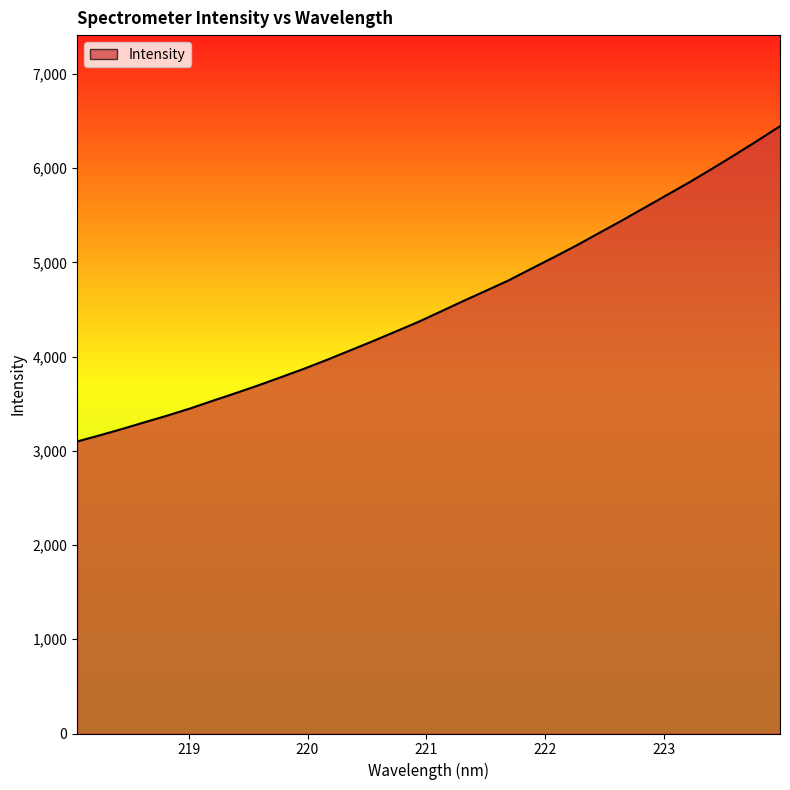

How many lines are shown in the chart?

1